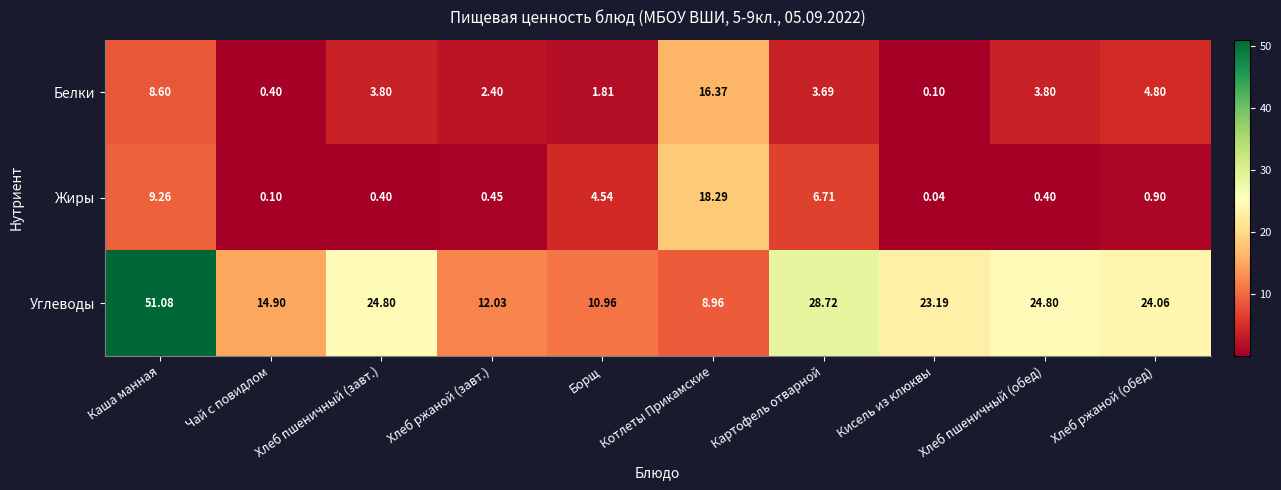

Which label corresponds to the smallest value in the chart?

Кисель из клюквы